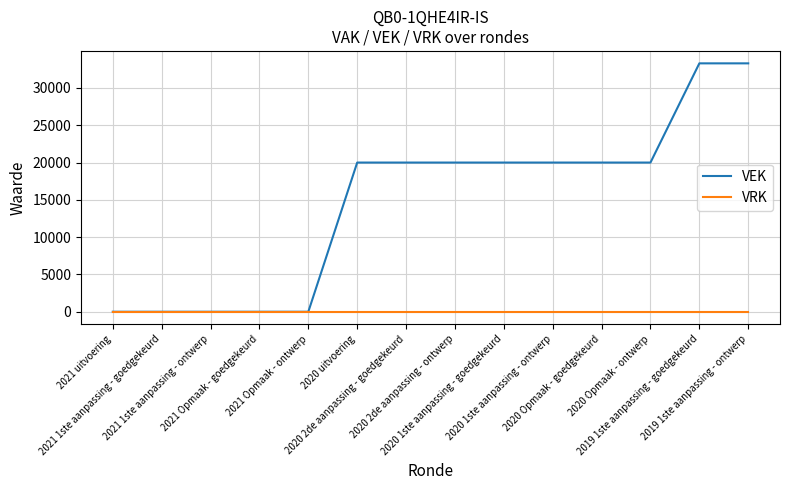

How many series are shown in this chart?

2